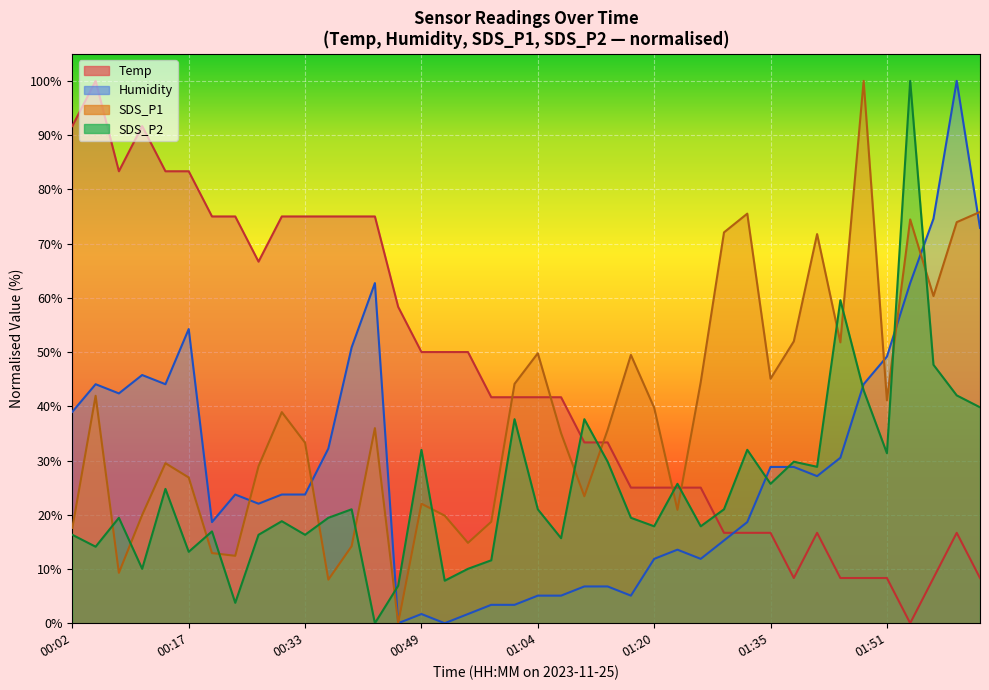

What is the difference between the highest and lowest values at 00:05?

85.9